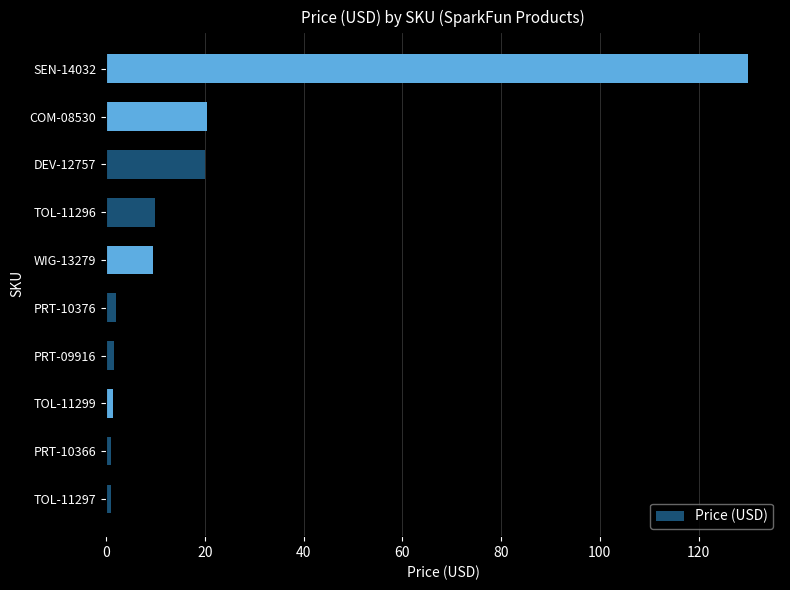

True or false: the data shows 9.9 at TOL-11296.

True